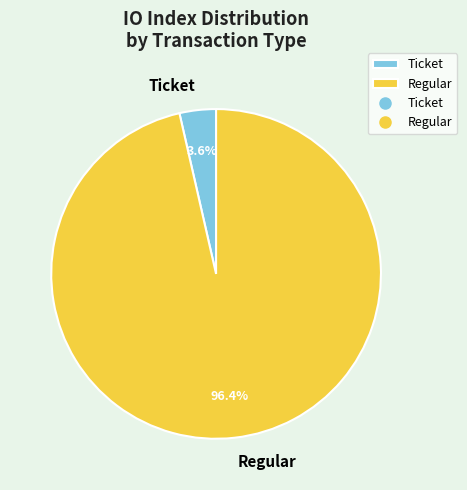

Does Ticket account for over 50% of the chart?

No